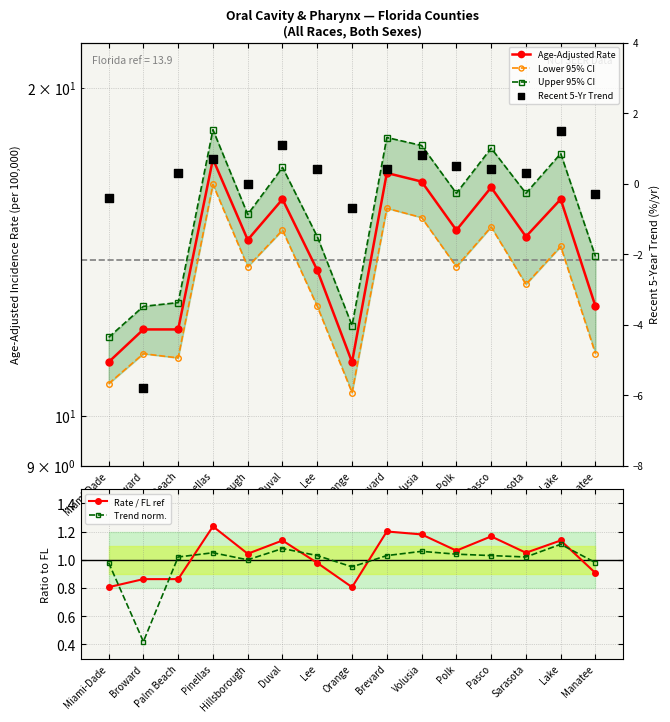

Which series contains the highest Y value?

Upper 95% CI